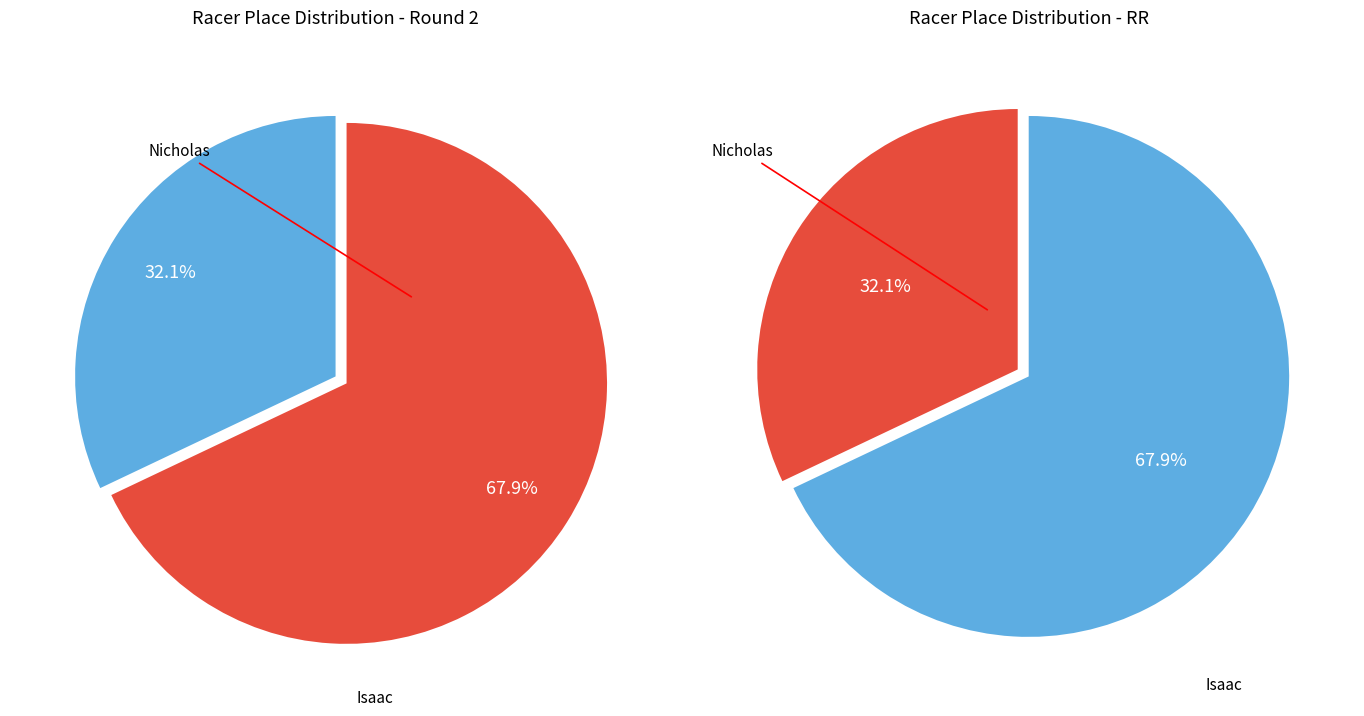

How many segments does this pie chart have?

2